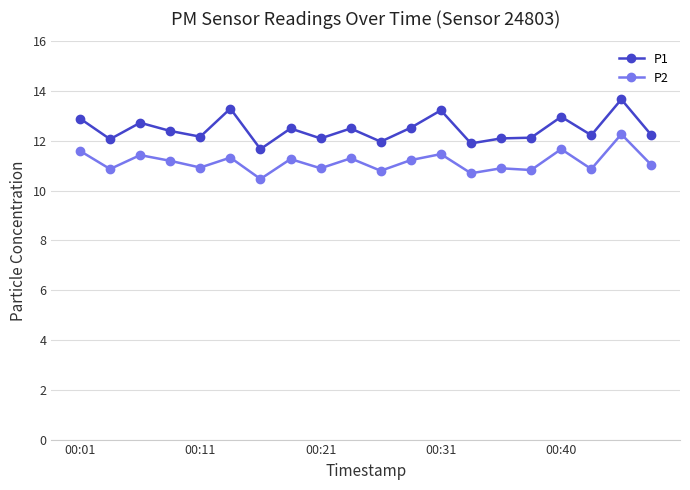

What is the average value of the P2 series?

11.2